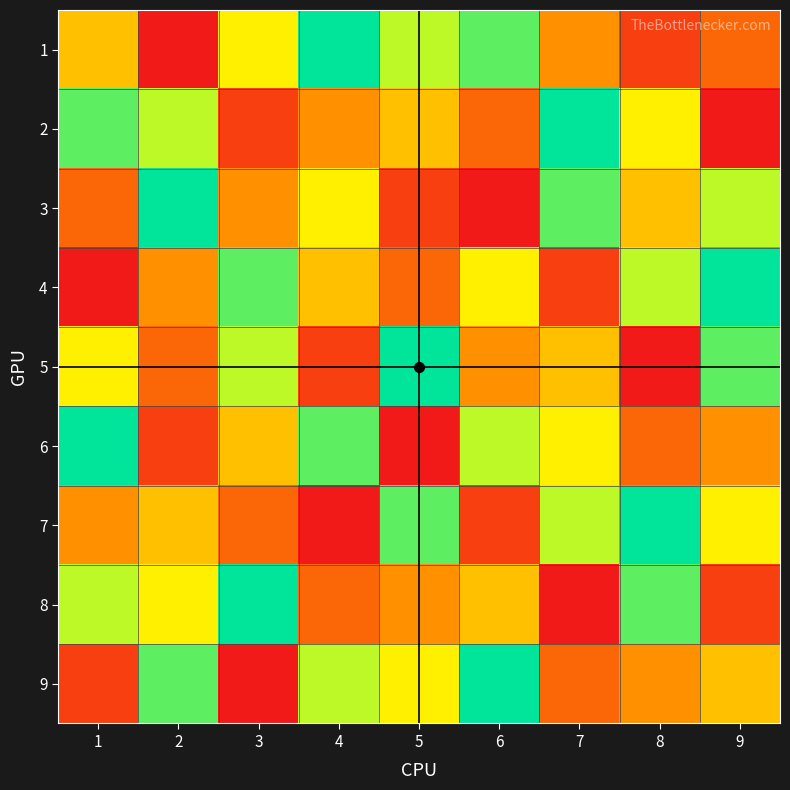

Which label corresponds to the largest value in the chart?

7